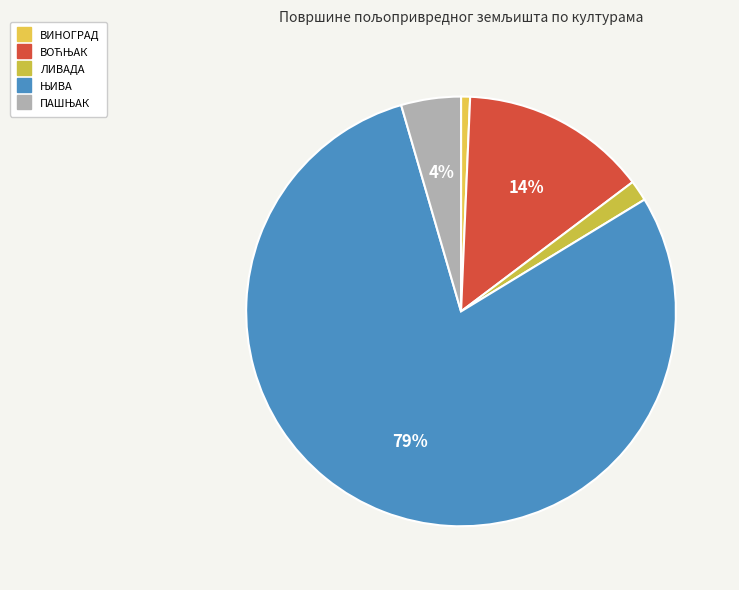

To the nearest percent, what is the combined percentage of ПАШЊАК and ЊИВА?

84%